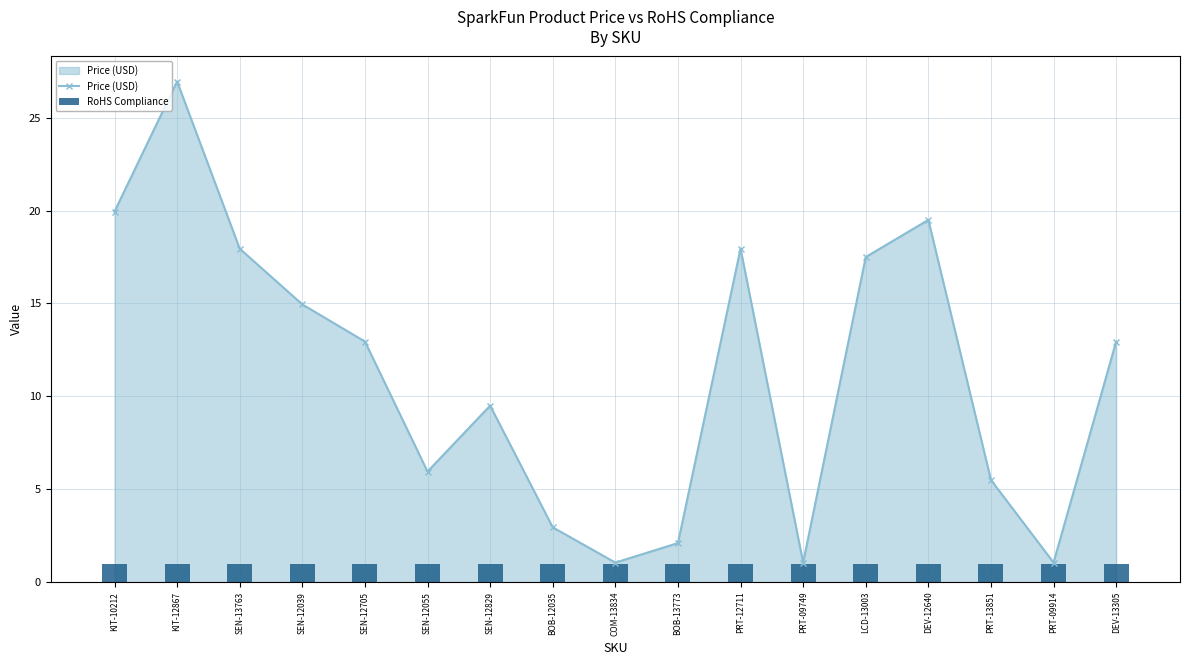

What is the label of the 8th bar from the right?

BOB-13773